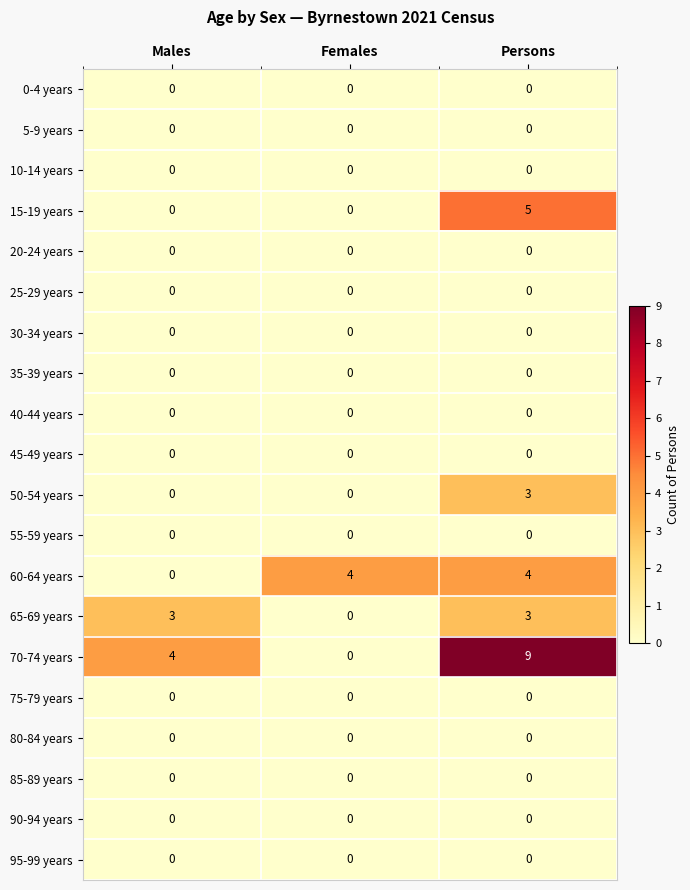

At how many categories does at least one series exceed 3?

3